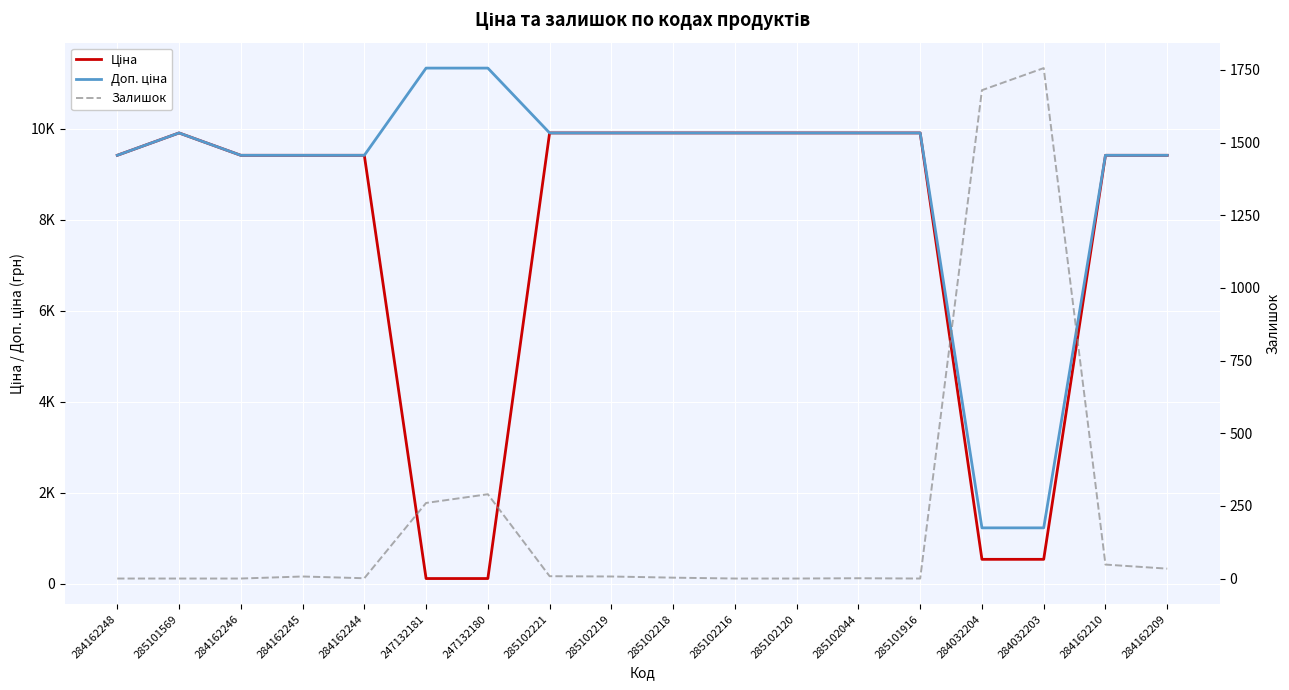

Between 247132180 and 285102120, which series saw the biggest shift?

Ціна